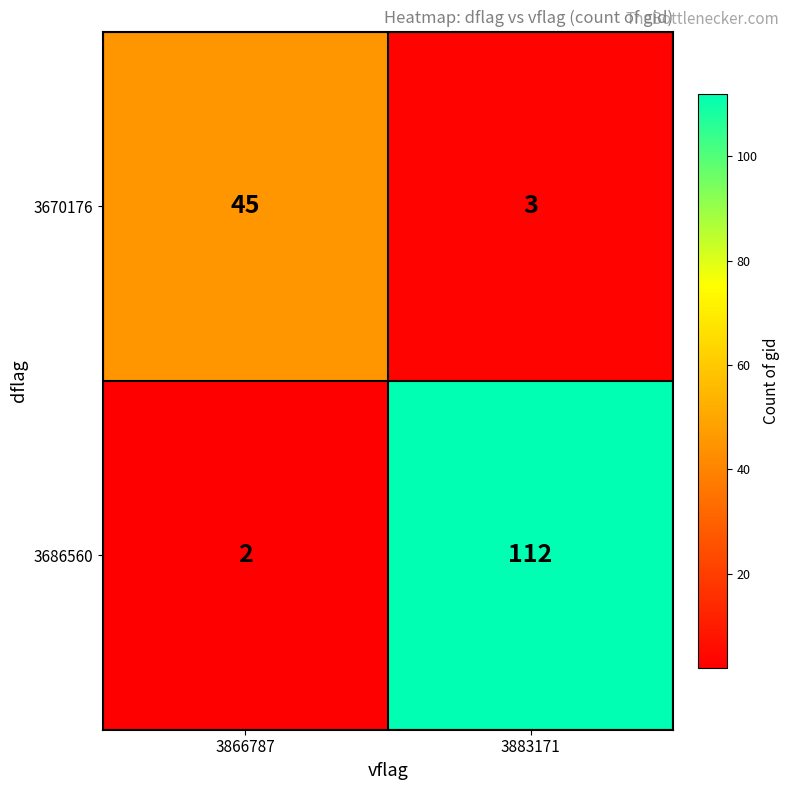

What is the difference between the 3686560 values at 3883171 and 3866787?

110